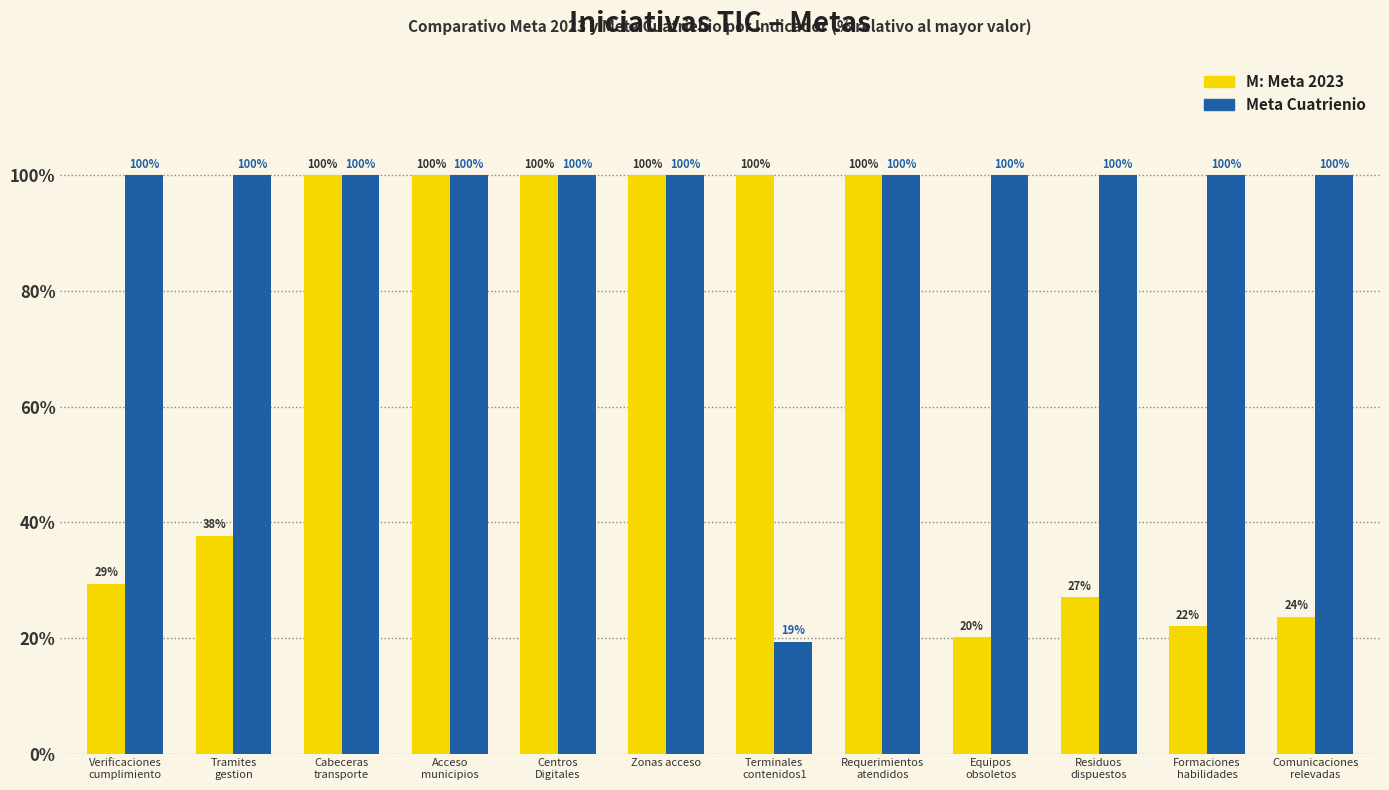

What is the minimum value shown in the chart?

19.3